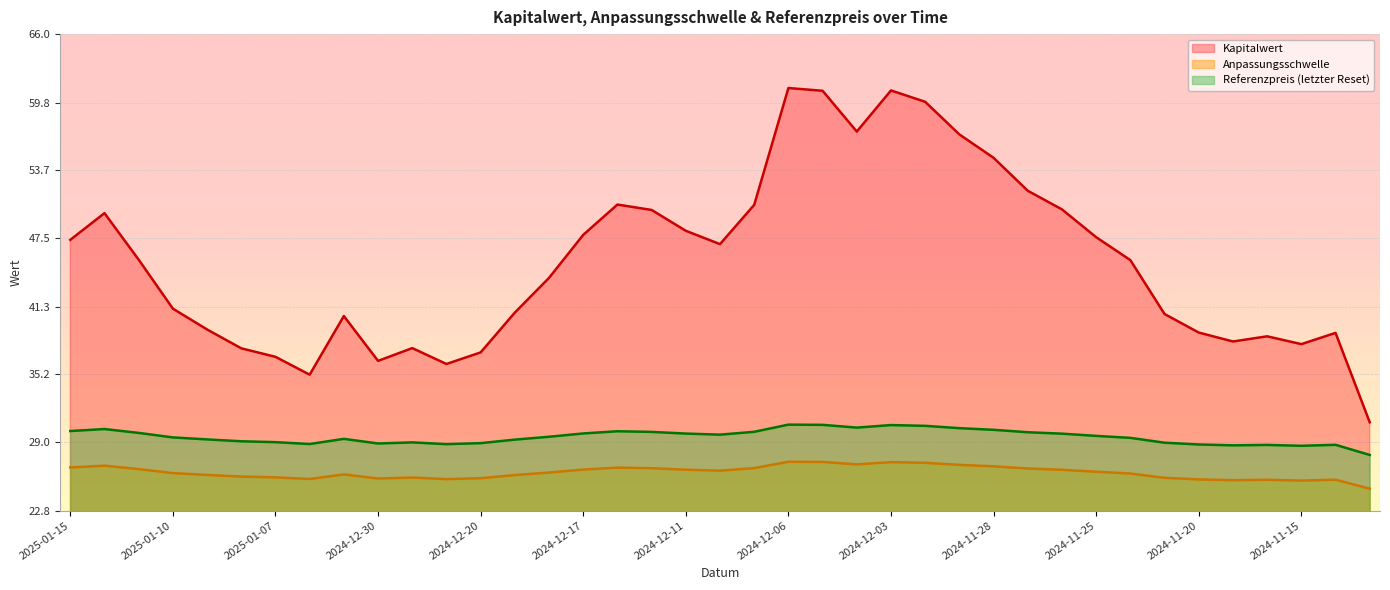

What is the spread (max minus min) of values at 2024-12-09?

23.9